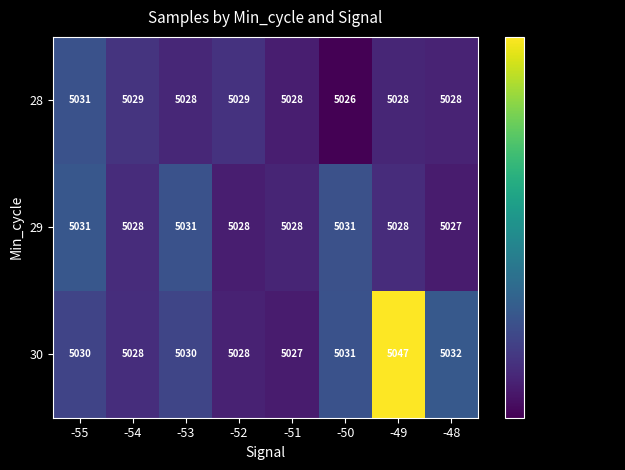

What is the difference between the highest and lowest values at -53?

3014